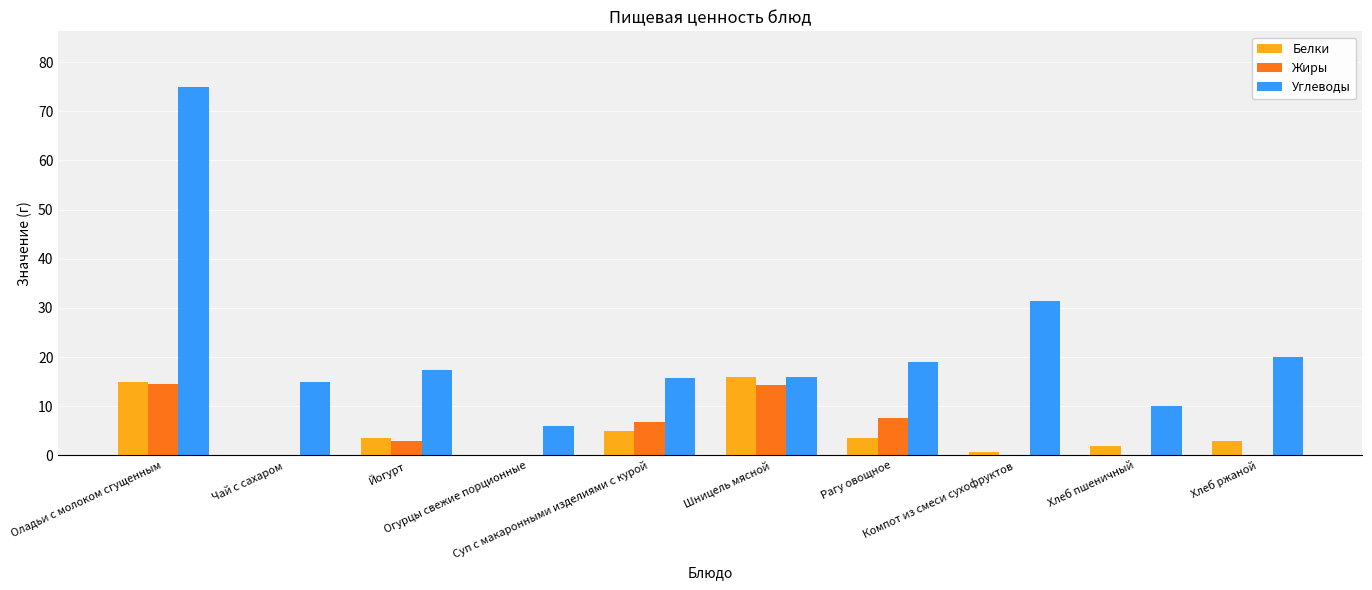

Which series has the largest total across all categories?

Углеводы